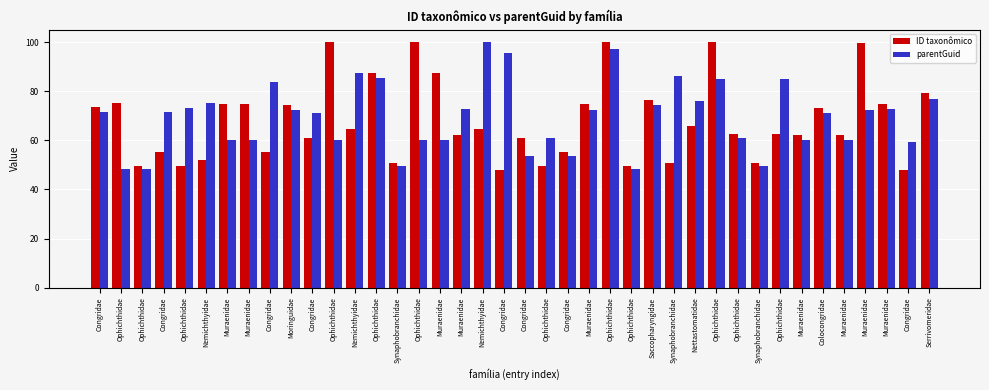

Does the chart contain any negative values?

No